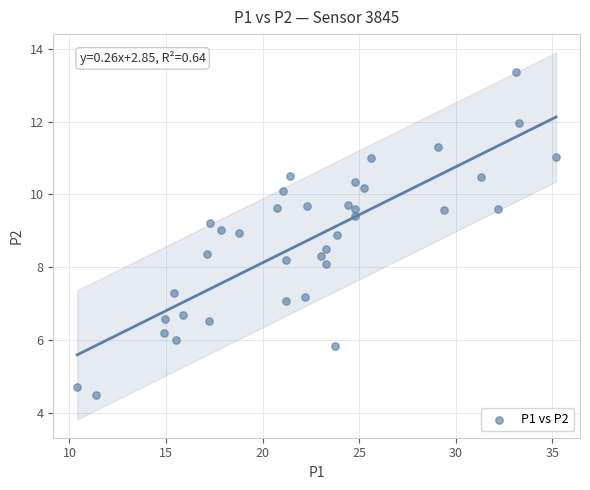

What is the range of Y values (max minus min)?

8.9